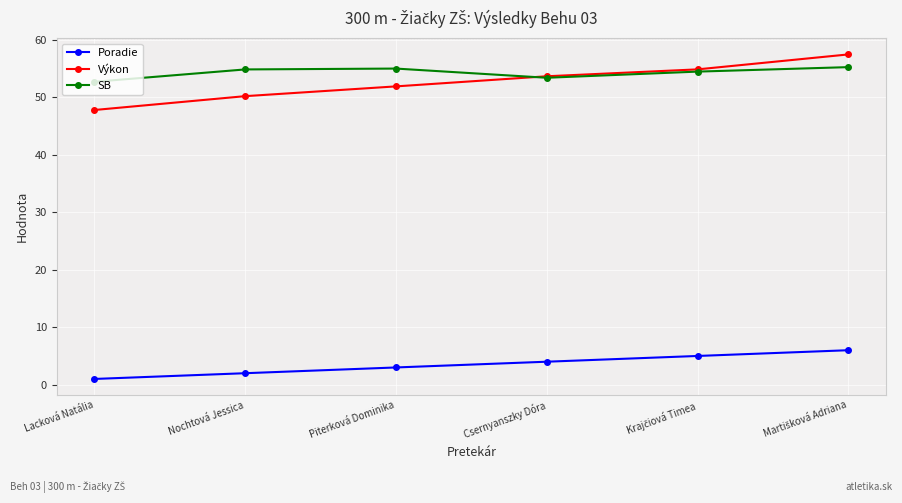

At which label is Výkon closest to 52?

Piterková Dominika